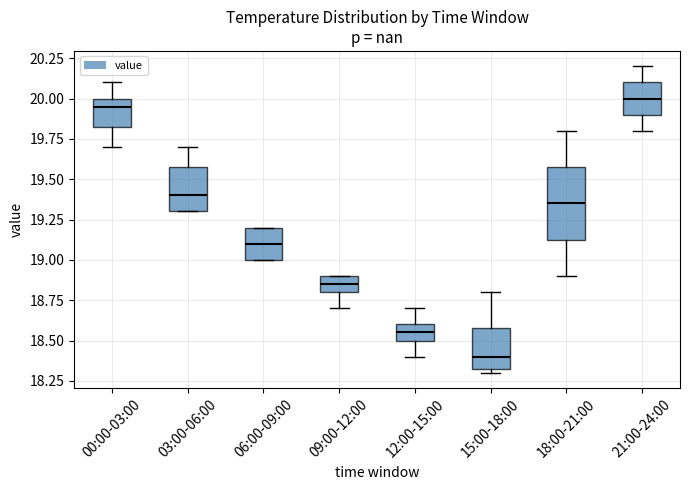

Where is the upper edge of the box for 00:00-03:00 on the y-axis? The values are not printed on the chart, so give them approximately, as read against the axis.

20.00